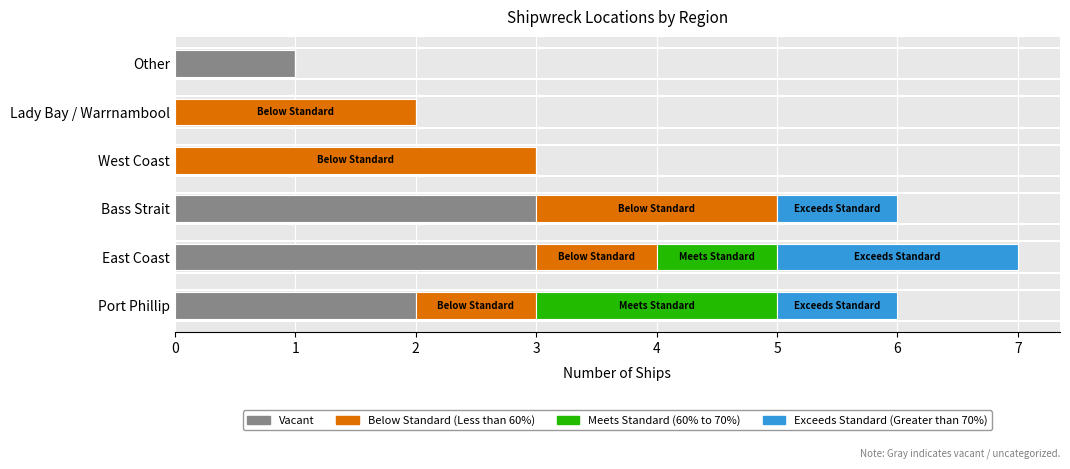

How many values are between 2 and 6?

4